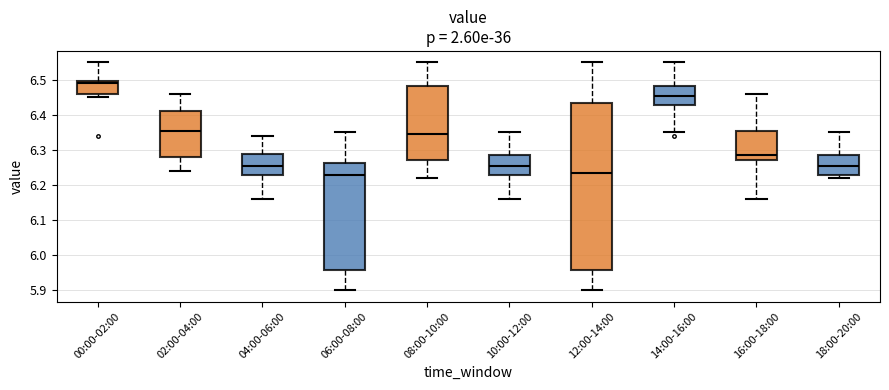

Reading left to right, read every box against the y-axis: the position of its median line, the range the box covers, and the ends of its whiskers. The values are not printed on the chart, so give them approximately, as read against the axis.

00:00-02:00: median 6.49, box 6.46 to 6.50, whiskers 6.45 to 6.55
02:00-04:00: median 6.36, box 6.28 to 6.41, whiskers 6.24 to 6.46
04:00-06:00: median 6.26, box 6.23 to 6.29, whiskers 6.16 to 6.34
06:00-08:00: median 6.23, box 5.96 to 6.26, whiskers 5.90 to 6.35
08:00-10:00: median 6.35, box 6.27 to 6.48, whiskers 6.22 to 6.55
10:00-12:00: median 6.26, box 6.23 to 6.29, whiskers 6.16 to 6.35
12:00-14:00: median 6.24, box 5.96 to 6.44, whiskers 5.90 to 6.55
14:00-16:00: median 6.46, box 6.43 to 6.48, whiskers 6.35 to 6.55
16:00-18:00: median 6.29, box 6.27 to 6.36, whiskers 6.16 to 6.46
18:00-20:00: median 6.26, box 6.23 to 6.29, whiskers 6.22 to 6.35